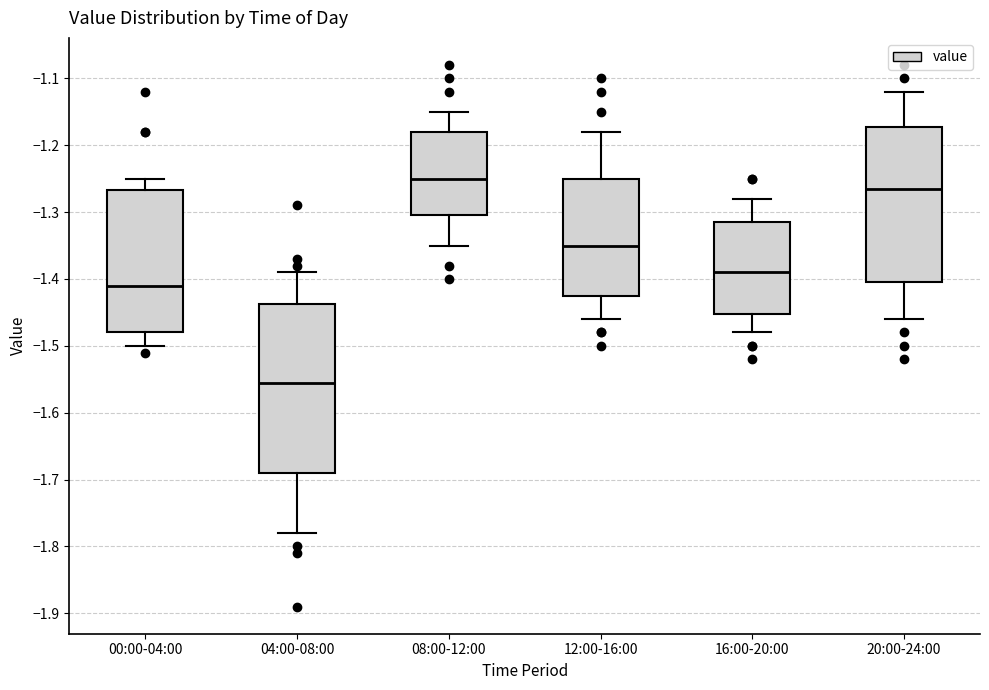

Which box has the highest median line?

08:00-12:00